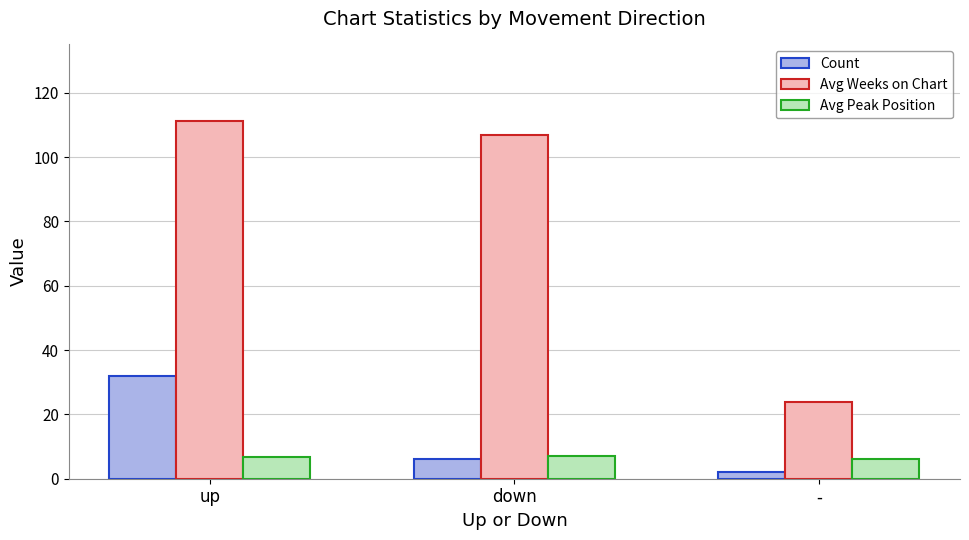

How many series are shown in this chart?

3